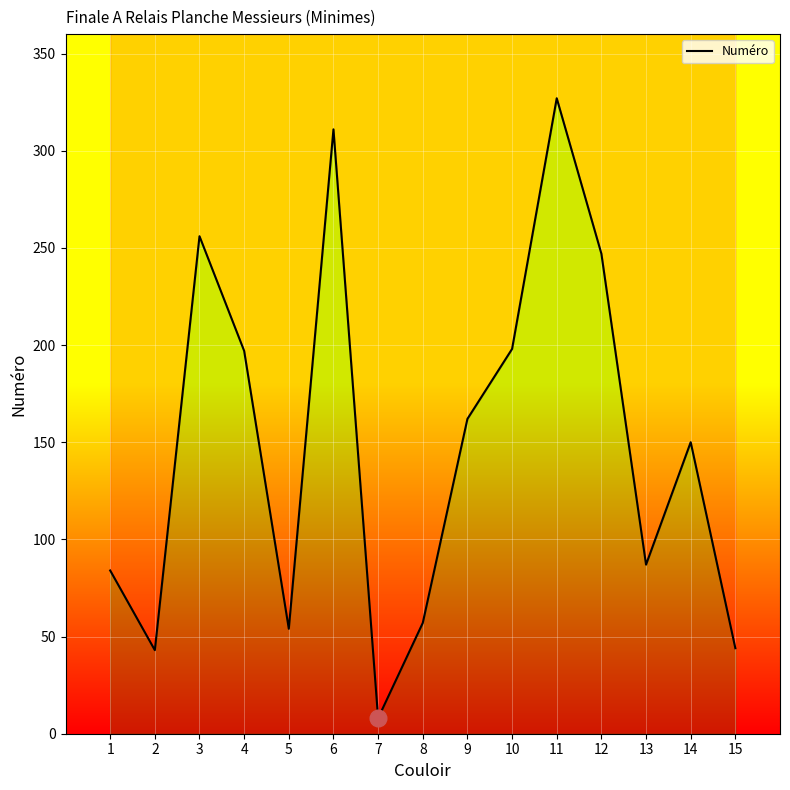

What is the value of the 4th point from the left?

197